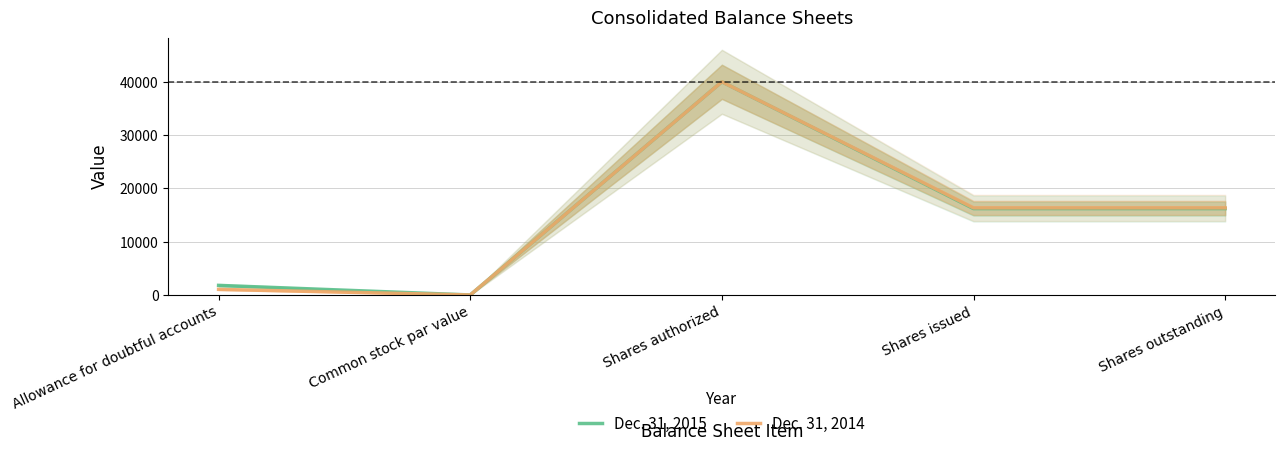

Between Allowance for doubtful accounts and Common stock par value, which is larger?

Allowance for doubtful accounts